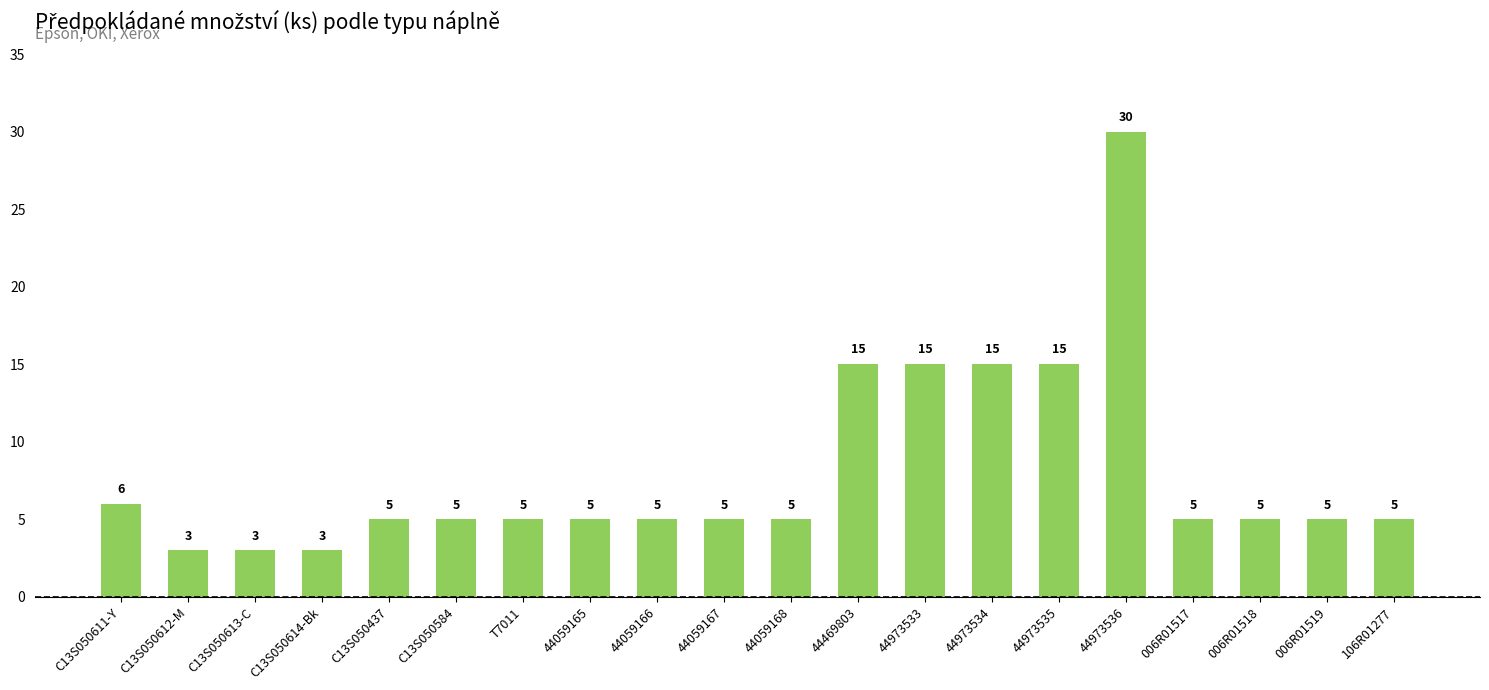

What is the difference between the maximum and minimum values?

27